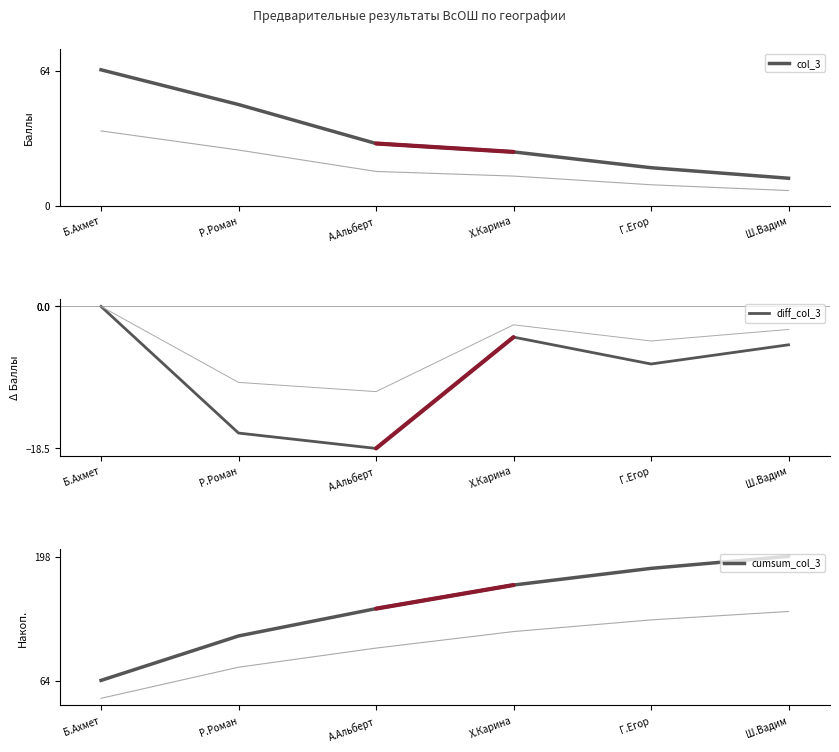

What is the average value of the diff_col_3 series?

-8.6